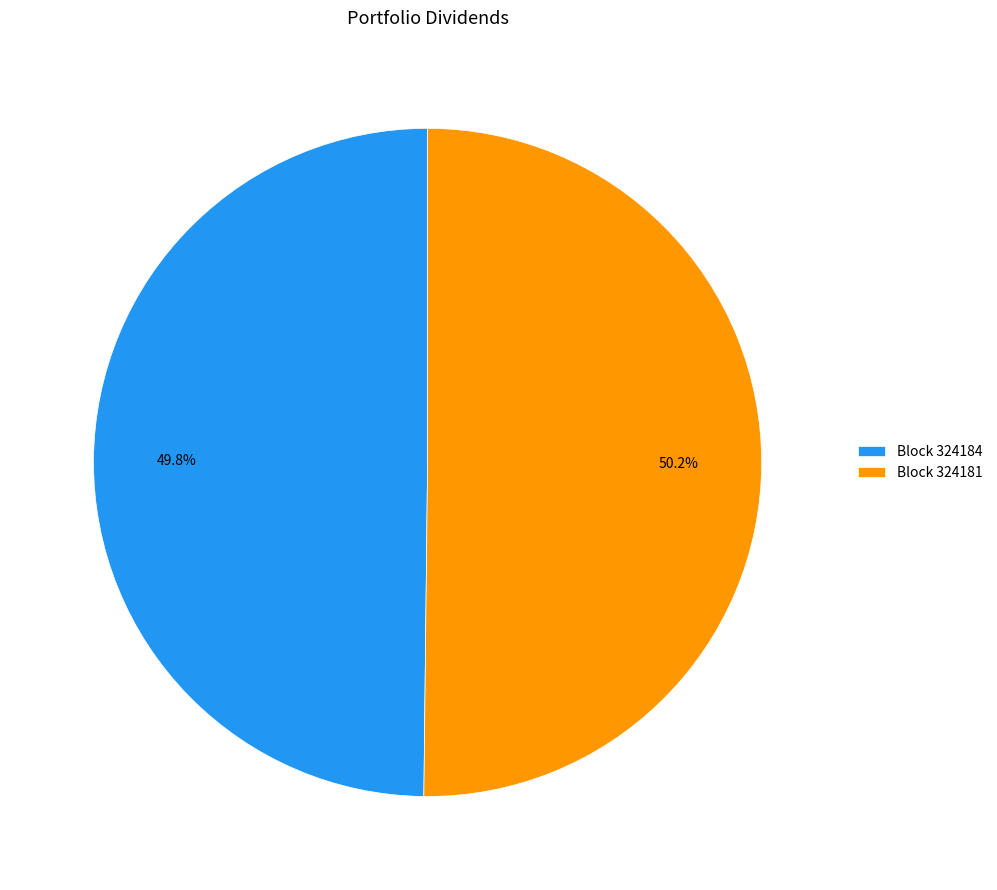

Combined, what portion of the pie is Block 324181 and Block 324184?

100.0%